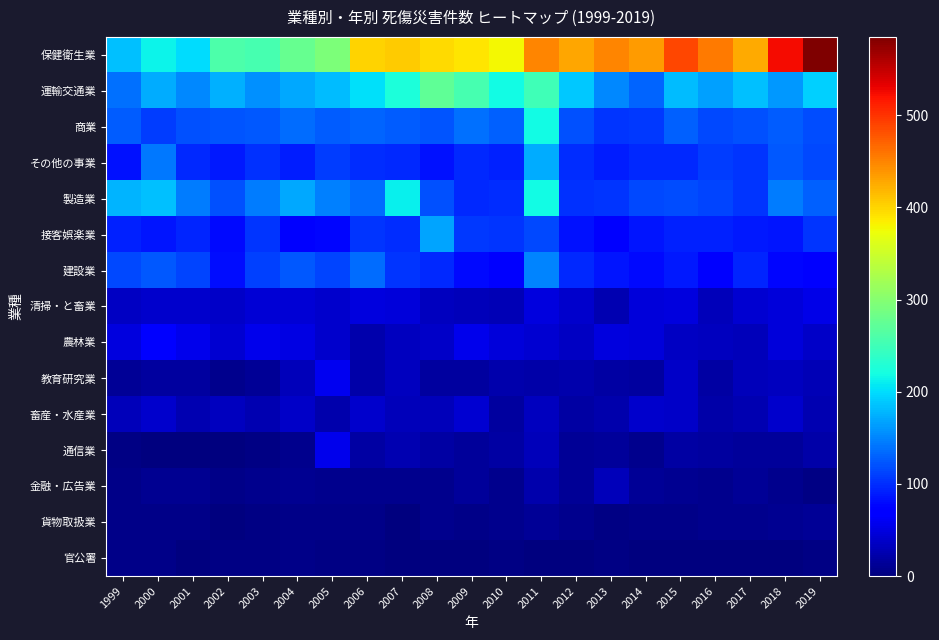

At which category is the sum across all series the highest?

2011